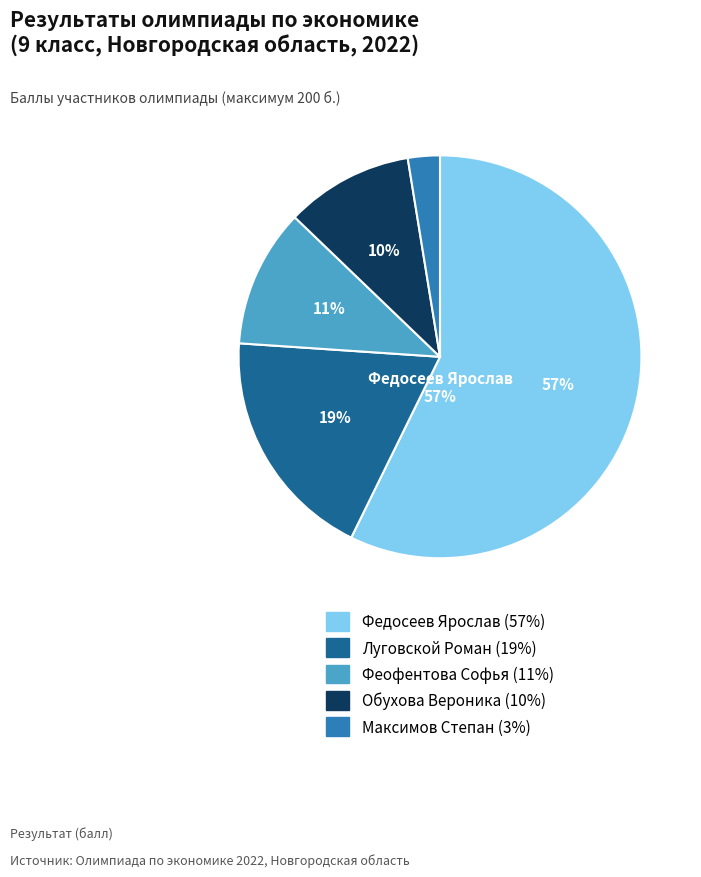

To the nearest percent, what is the average slice percentage?

20%